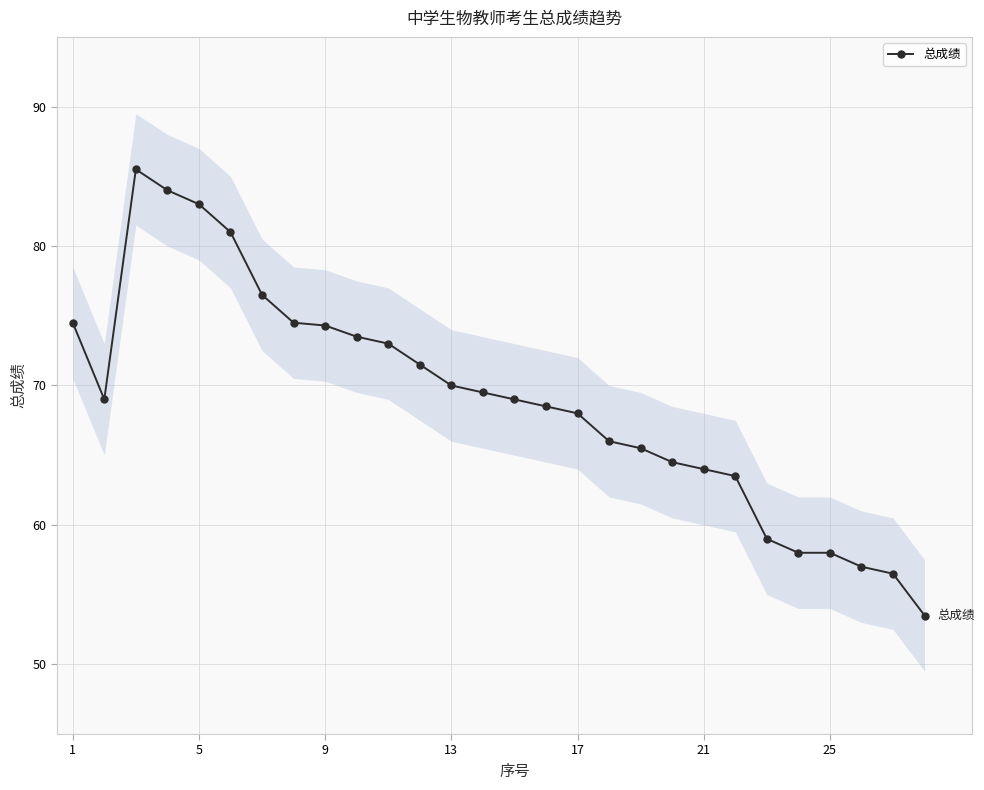

How many interior local peaks (higher than both neighbors) does the data have?

1